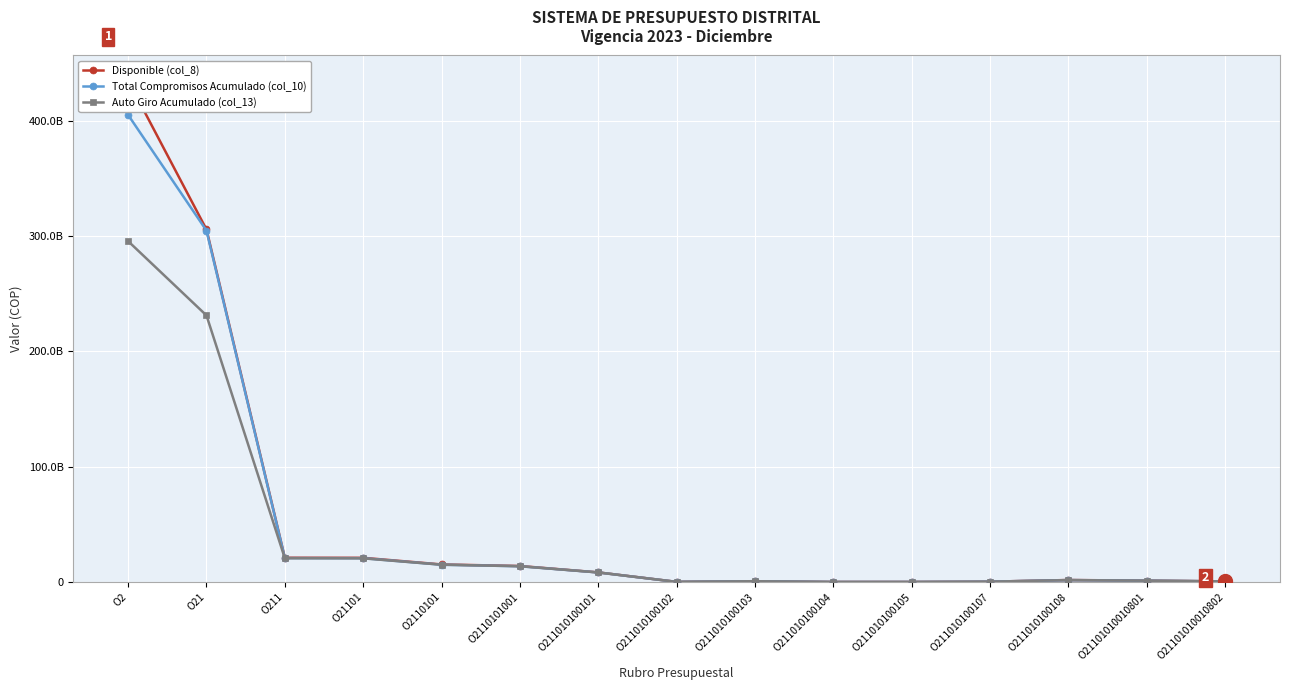

Reading left to right, list all the values displayed in this chart.

Disponible (col_8): O2=434887532466	O21=305728394000	O211=21043994000	O21101=20963425818	O2110101=15210288833	O2110101001=13859560447	O211010100101=8317571148	O211010100102=108160645	O211010100103=676724442	O211010100104=10274000	O211010100105=16544000	O211010100107=270875000	O211010100108=1704189932	O21101010010801=1168236932	O21101010010802=535953000
Total Compromisos Acumulado (col_10): O2=405082167645	O21=304711956793	O211=20722067232	O21101=20643797457	O2110101=14983545422	O2110101001=13654799215	O211010100101=8257135356	O211010100102=88634896	O211010100103=674105208	O211010100104=7138992	O211010100105=14971414	O211010100107=268527456	O211010100108=1635636112	O21101010010801=1137163131	O21101010010802=498472981
Auto Giro Acumulado (col_13): O2=295591758774	O21=231178012158	O211=20570308518	O21101=20497065676	O2110101=14980266251	O2110101001=13651520045	O211010100101=8257135354	O211010100102=88634896	O211010100103=674105208	O211010100104=7138992	O211010100105=14971414	O211010100107=268527454	O211010100108=1635636111	O21101010010801=1137163131	O21101010010802=498472980